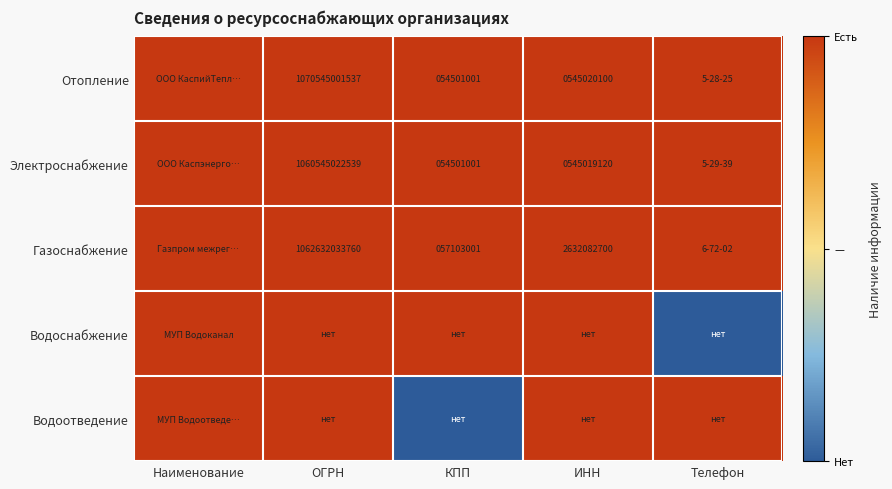

Is it true that Газоснабжение equals 4595846766 at ИНН?

False